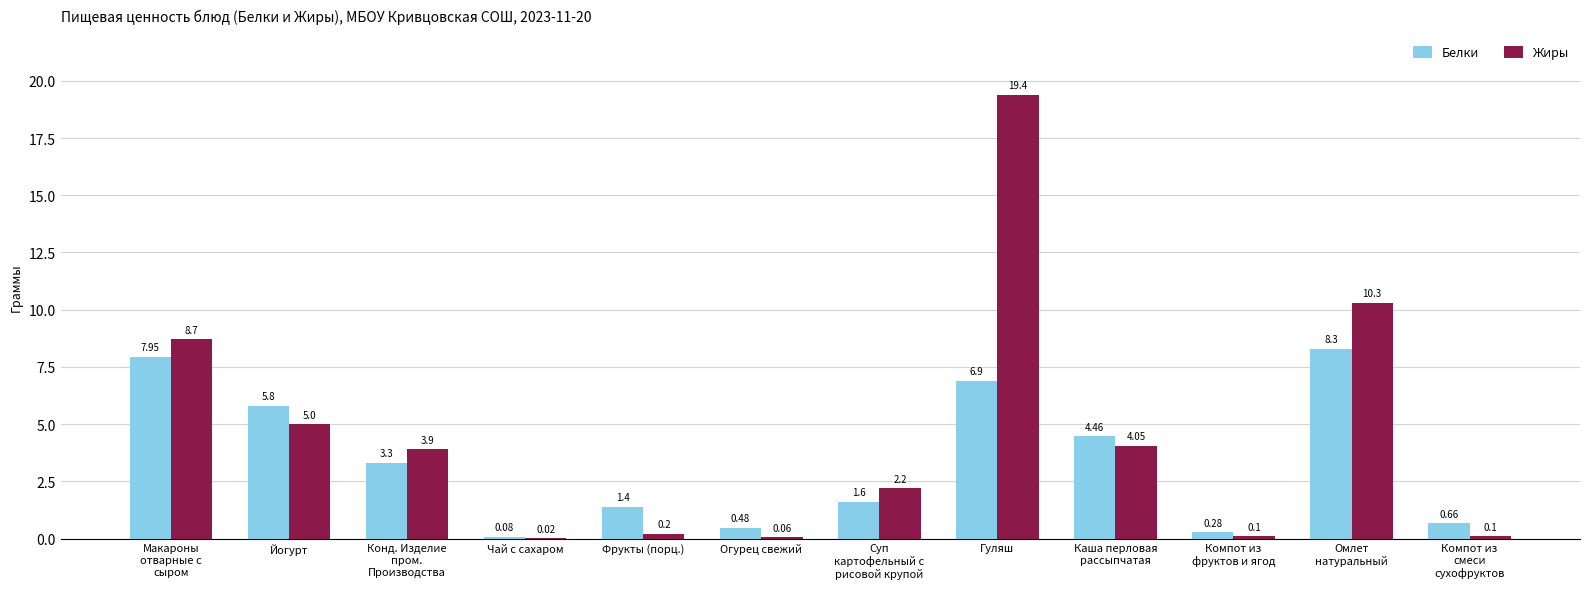

What is the average value of the Белки series?

3.4